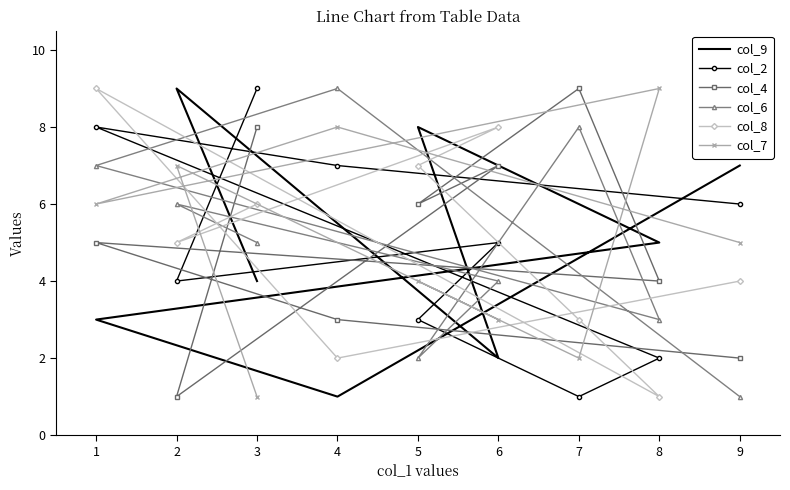

Which series changed the most between 3 and 9?

col_4